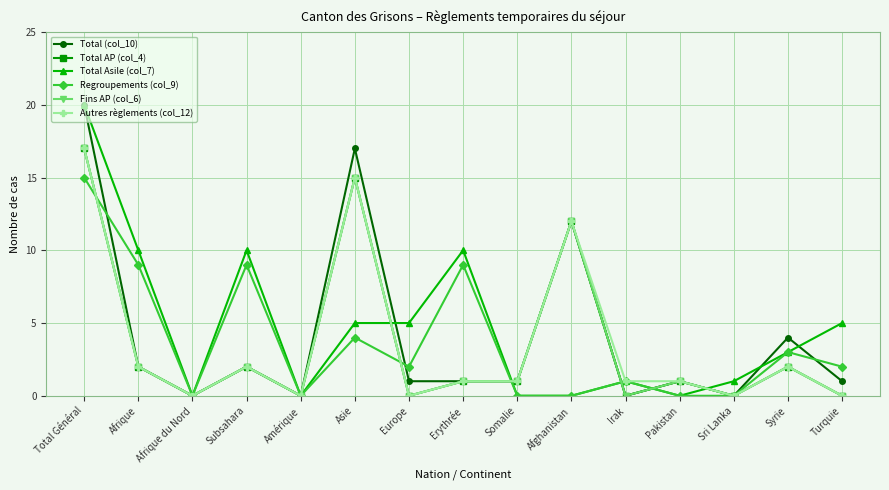

Which category has the highest value in the Total Asile (col_7) series?

Total Général